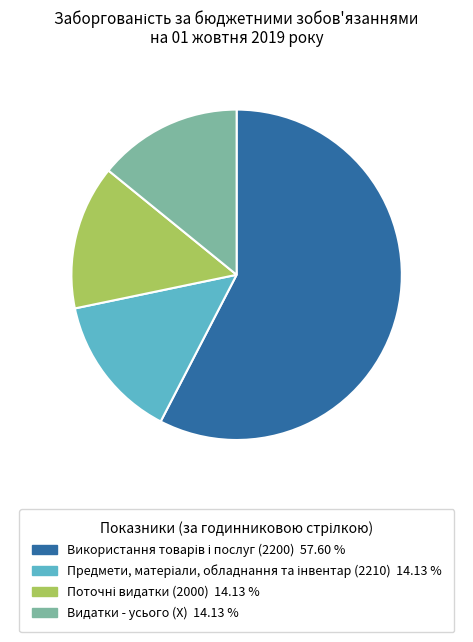

Is there a majority slice in this chart?

Yes